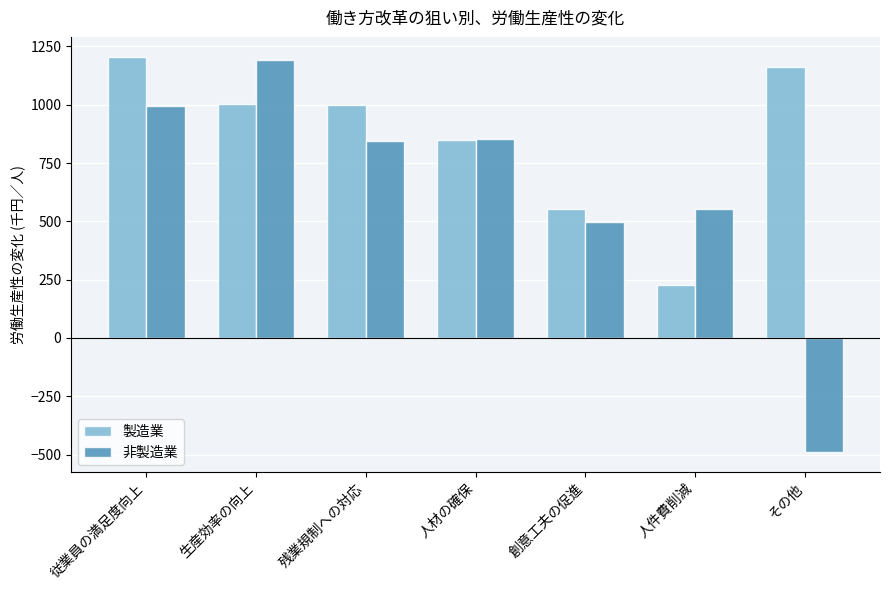

Which series has the largest range (max minus min)?

非製造業